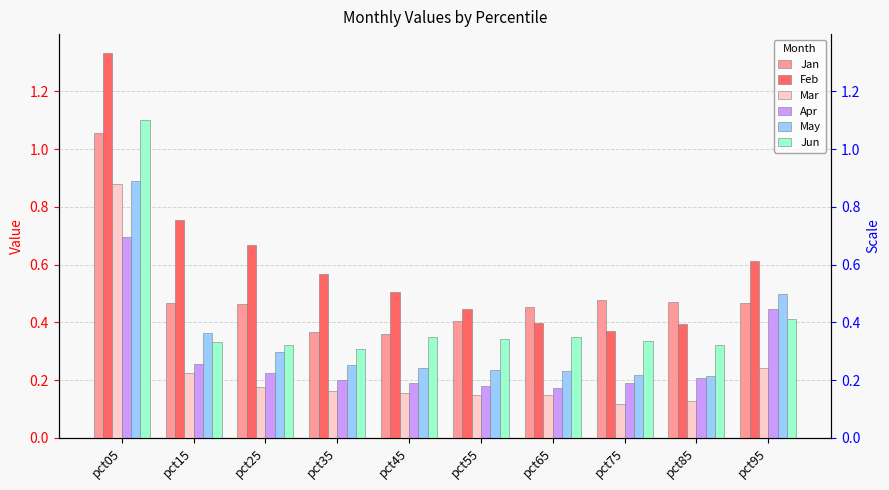

How many Apr values are between 0 and 1?

10